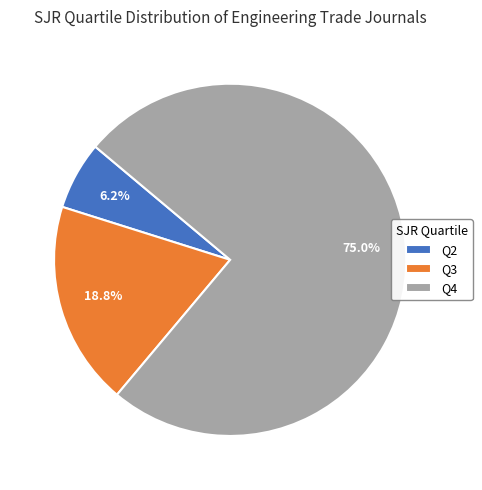

Rank the categories by value from highest to lowest.

Q4, Q3, Q2